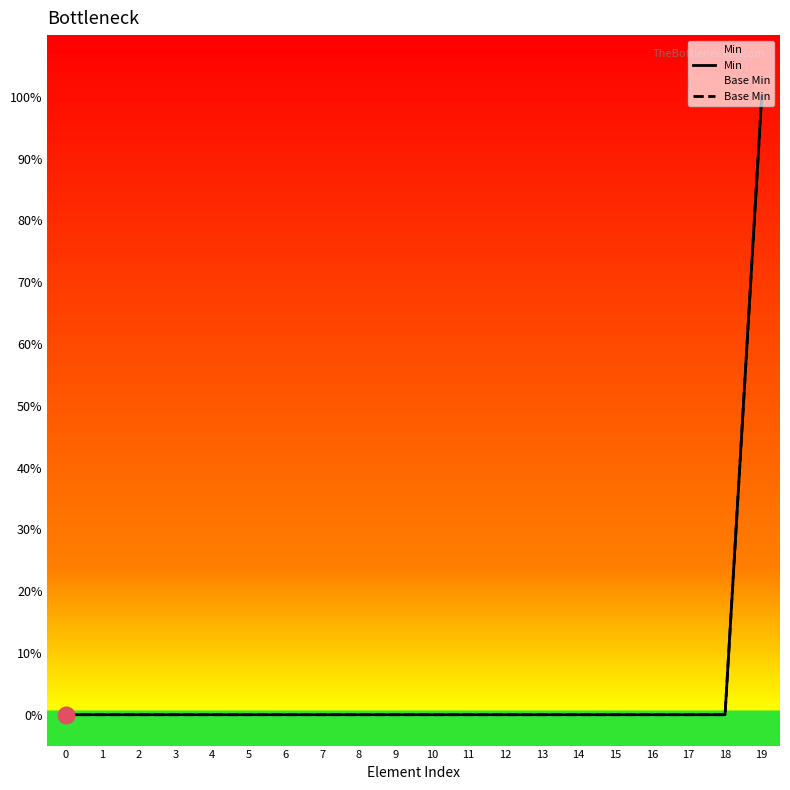

Reading left to right, extract all data points from this chart.

Min: 0=0	1=0	2=0	3=0	4=0	5=0	6=0	7=0	8=0	9=0	10=0	11=0	12=0	13=0	14=0	15=0	16=0	17=0	18=0	19=1
Base Min: 0=0	1=0	2=0	3=0	4=0	5=0	6=0	7=0	8=0	9=0	10=0	11=0	12=0	13=0	14=0	15=0	16=0	17=0	18=0	19=1